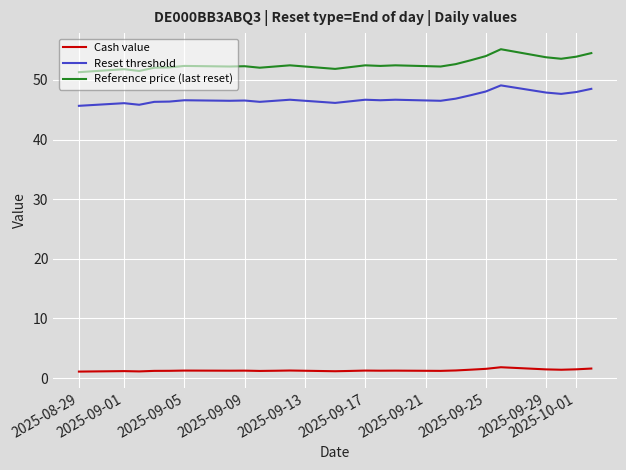

List the series in order of their peak value, lowest first.

Cash value, Reset threshold, Reference price (last reset)